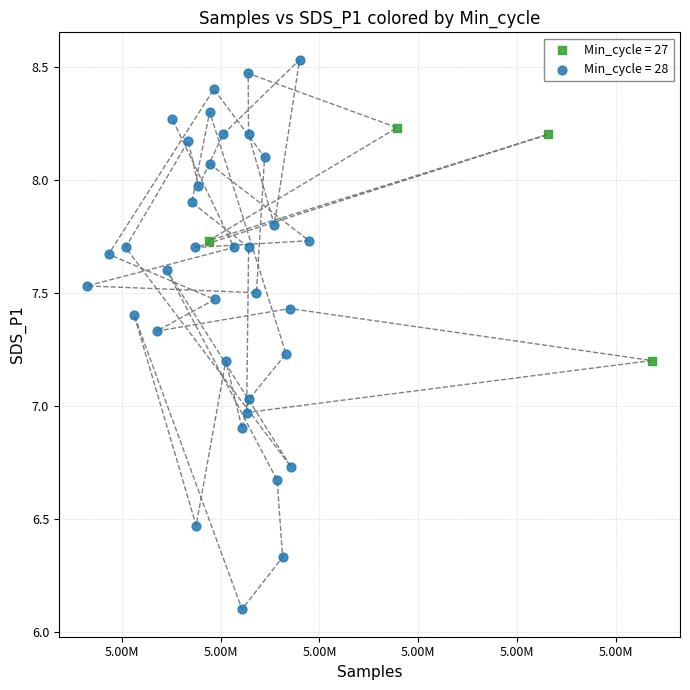

Which series reaches the minimum Y coordinate?

Min_cycle = 28